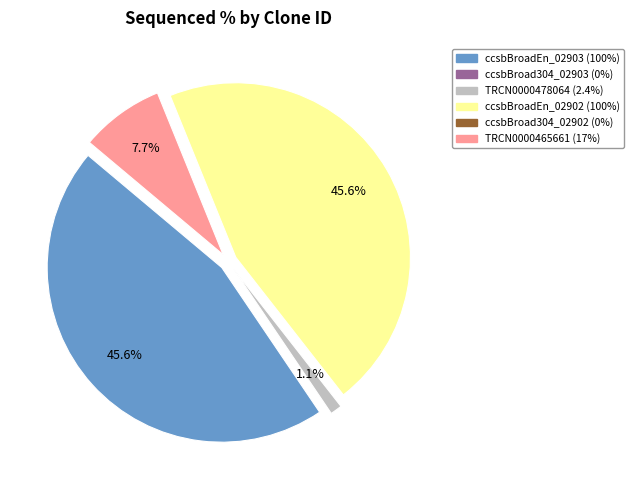

What is the ratio of the value at TRCN0000478064 to the value at TRCN0000465661?

0.1